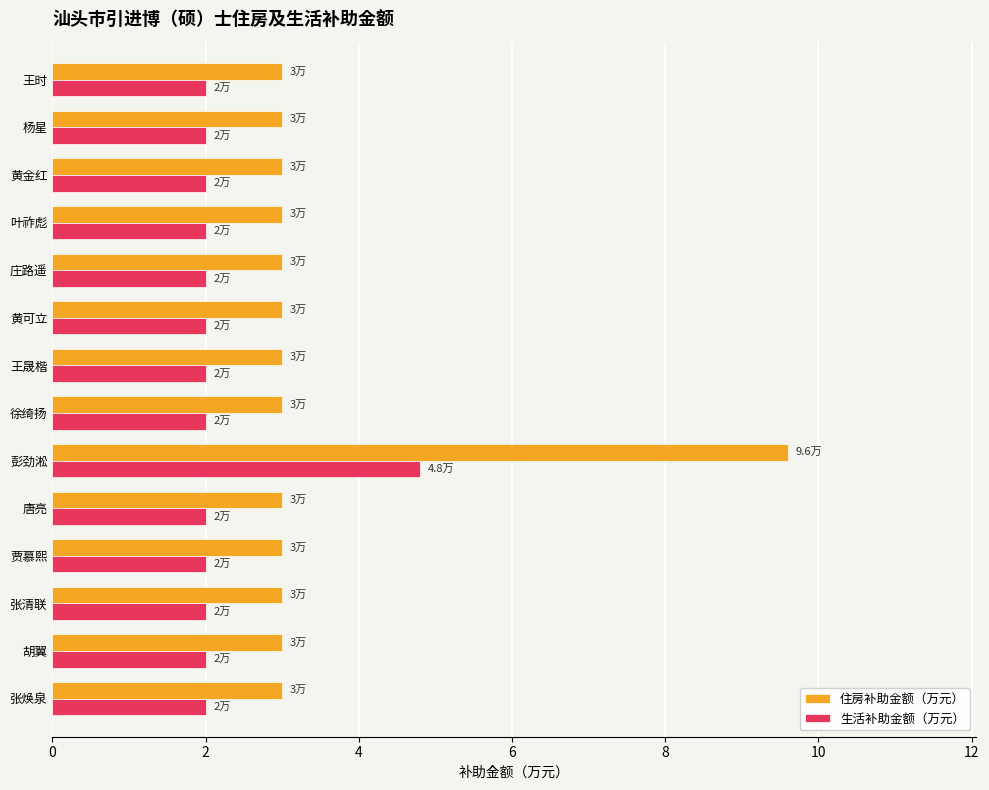

Which series has the largest total across all categories?

住房补助金额（万元）